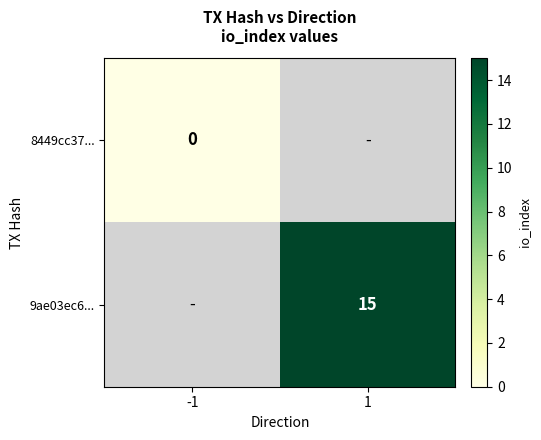

True or false: 9ae03ec6... has a value of 15 at 1.

True